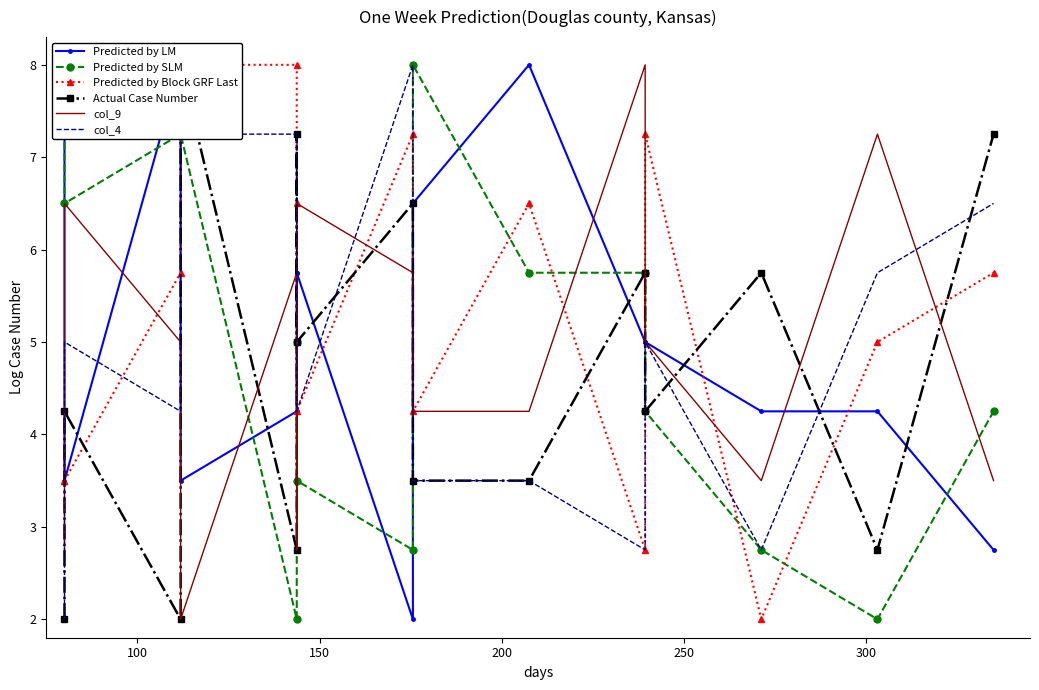

How many times do Actual Case Number and col_4 cross each other?

8